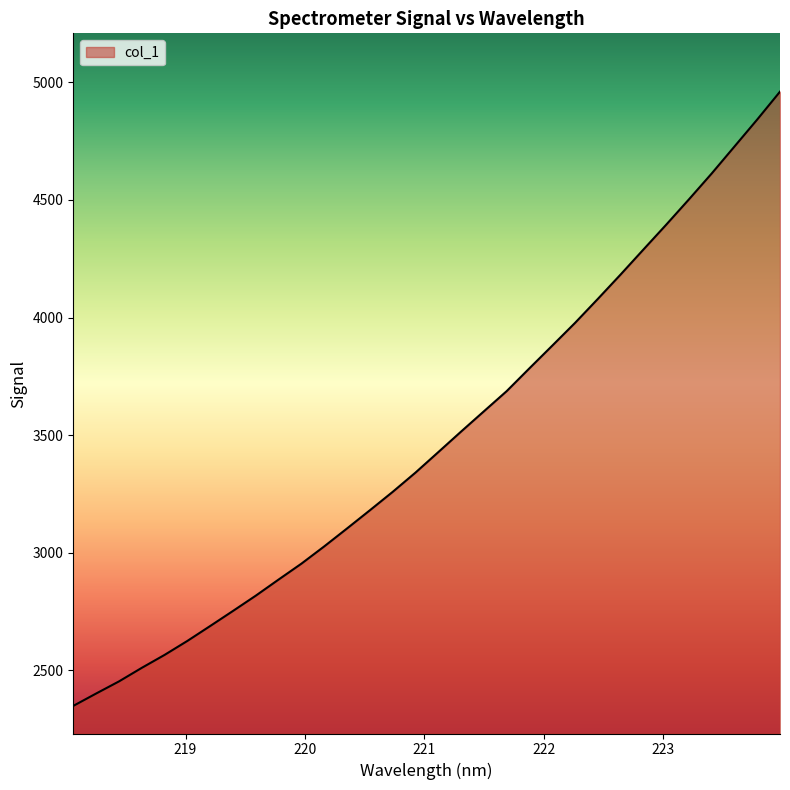

True or false: there are more than 1 points higher than both neighbors.

False